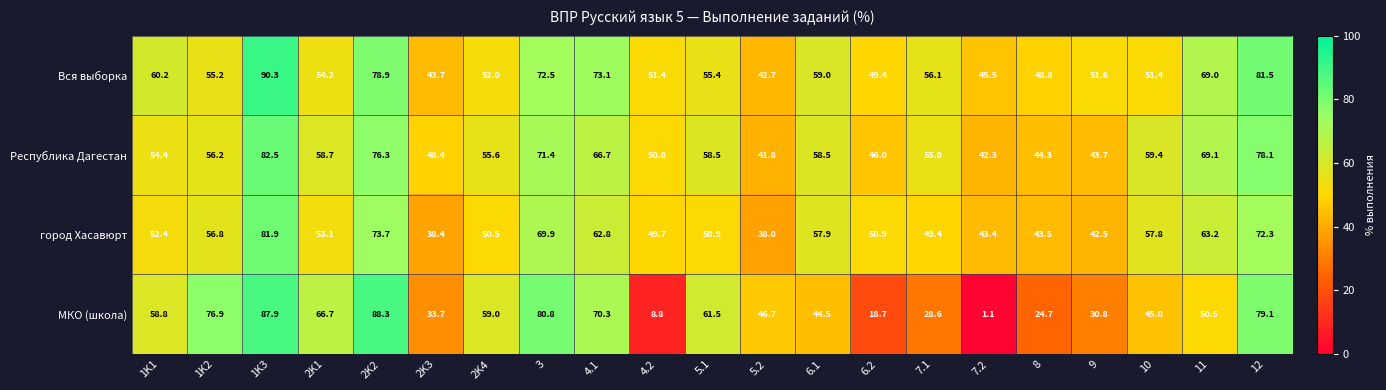

Which series has the largest total across all categories?

Вся выборка